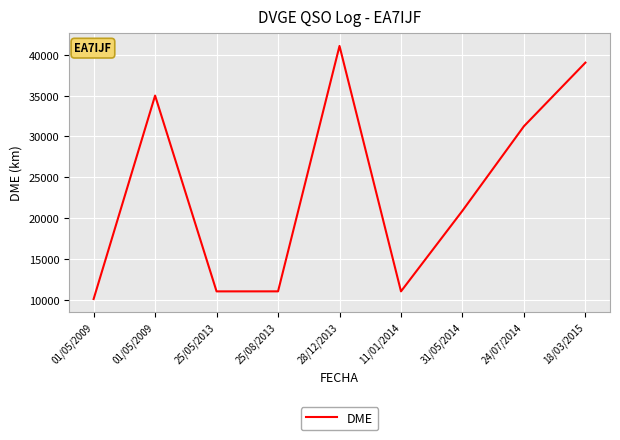

The chart shows a value of 11711 at 24/07/2014. True or false?

False